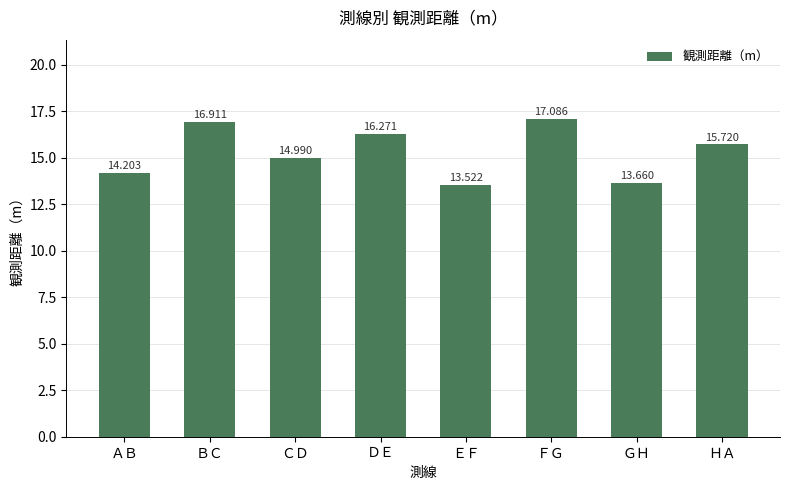

Rank the categories by value from lowest to highest.

ＥＦ, ＧＨ, ＡＢ, ＣＤ, ＨＡ, ＤＥ, ＢＣ, ＦＧ